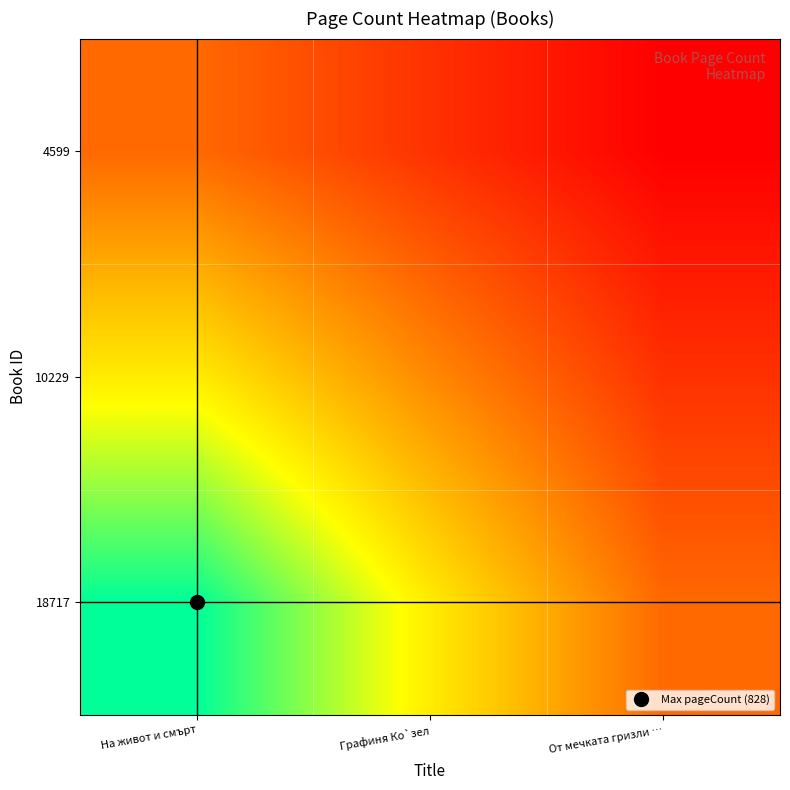

At how many categories does at least one series exceed 599?

1